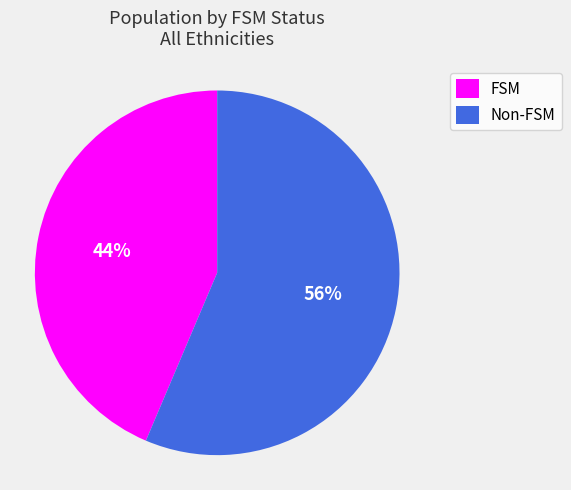

Which has a higher value, Non-FSM or FSM?

Non-FSM